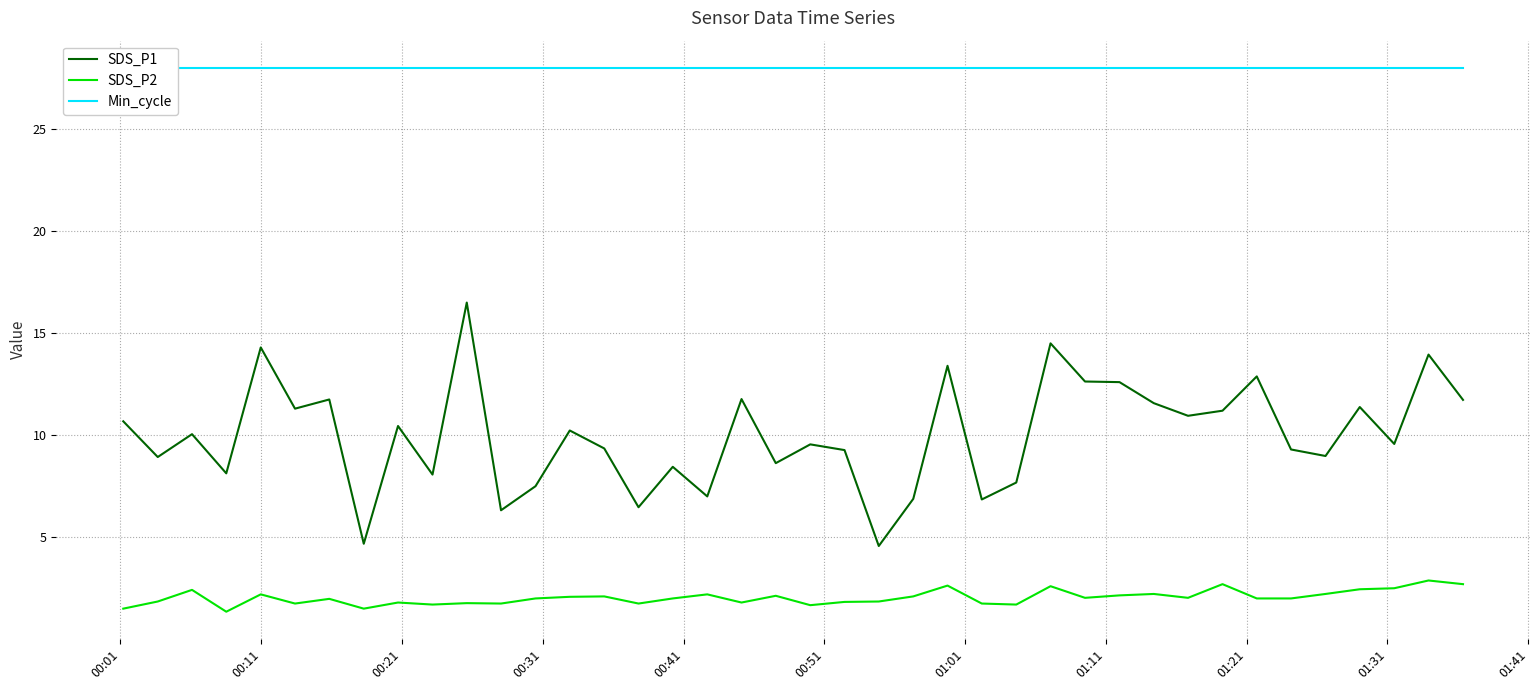

What is the highest value of the SDS_P1 series?

16.5